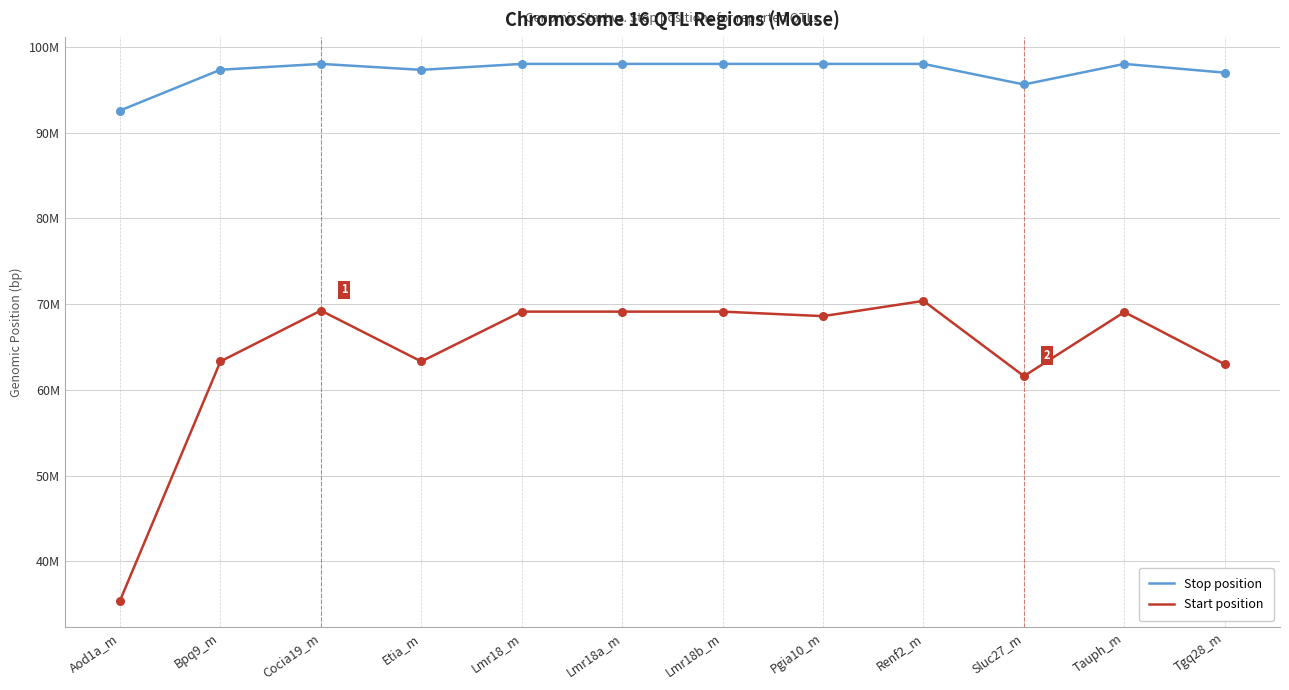

Which series has the largest total across all categories?

Stop position